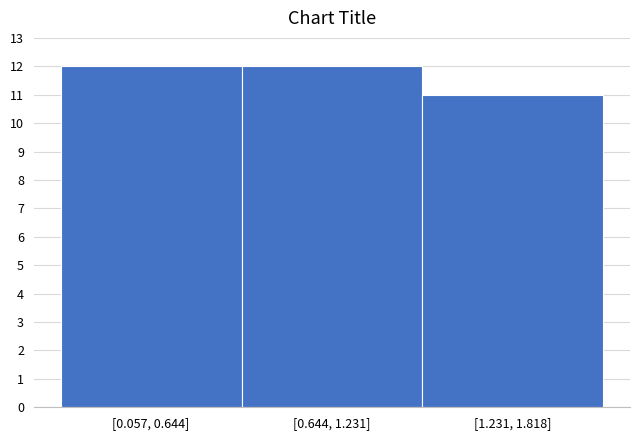

Reading left to right, transcribe all the data shown in this chart.

12	12	11